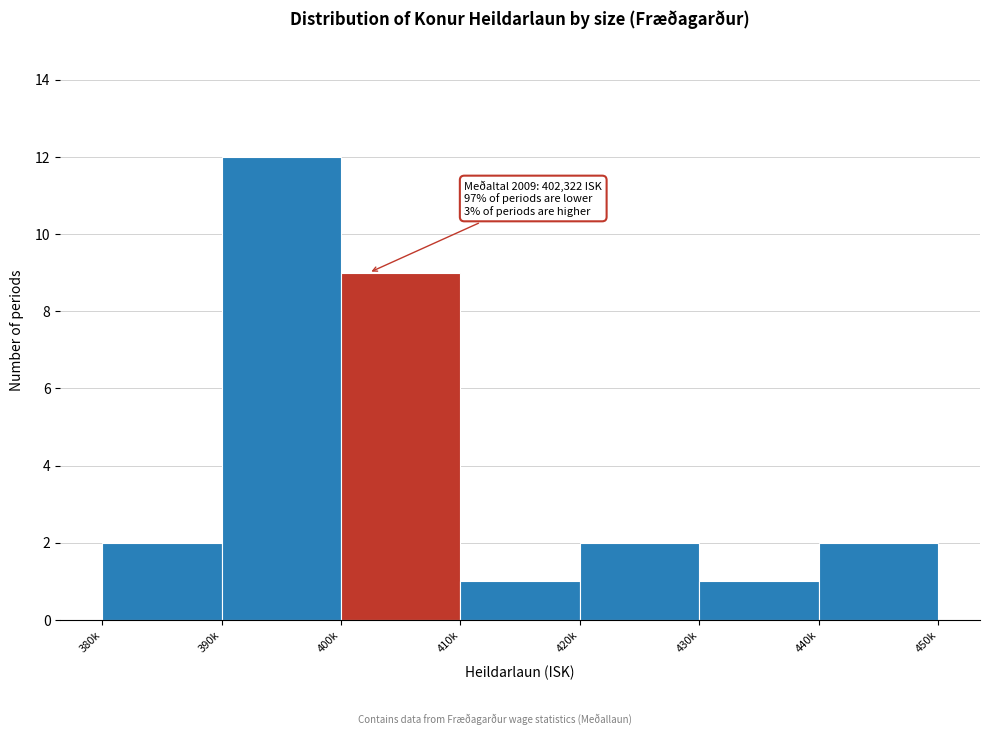

Reading left to right, extract all data points from this chart.

2	12	9	1	2	1	2